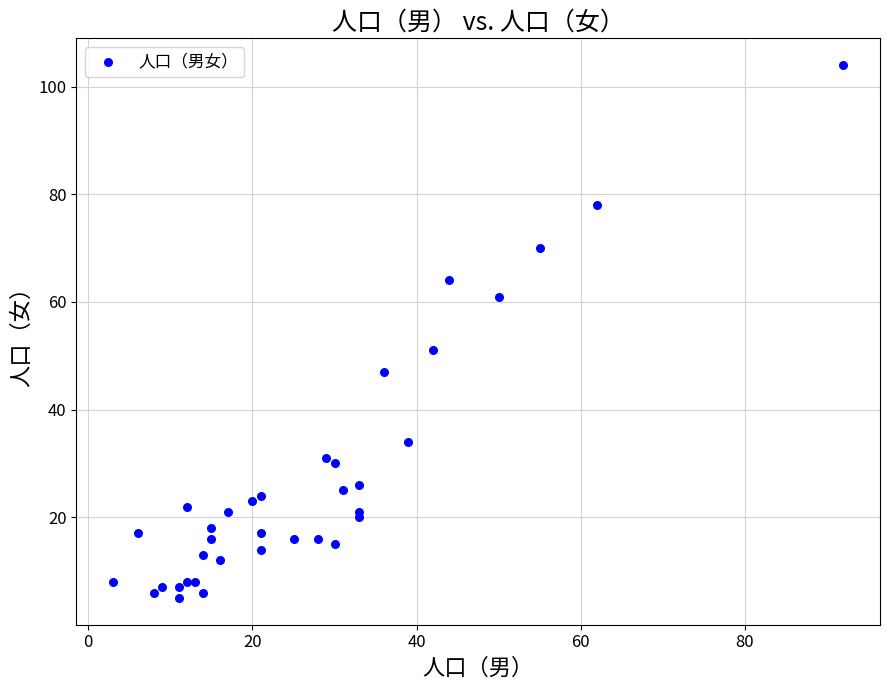

What Y value in the scatter plot is closest to 54?

51